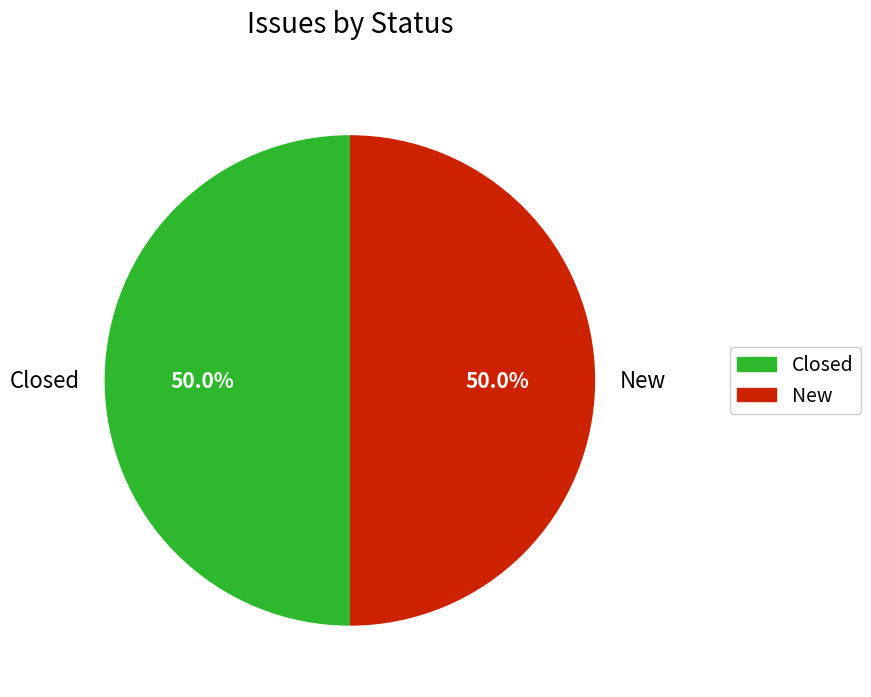

Combined, do Closed and New account for over 50%?

Yes